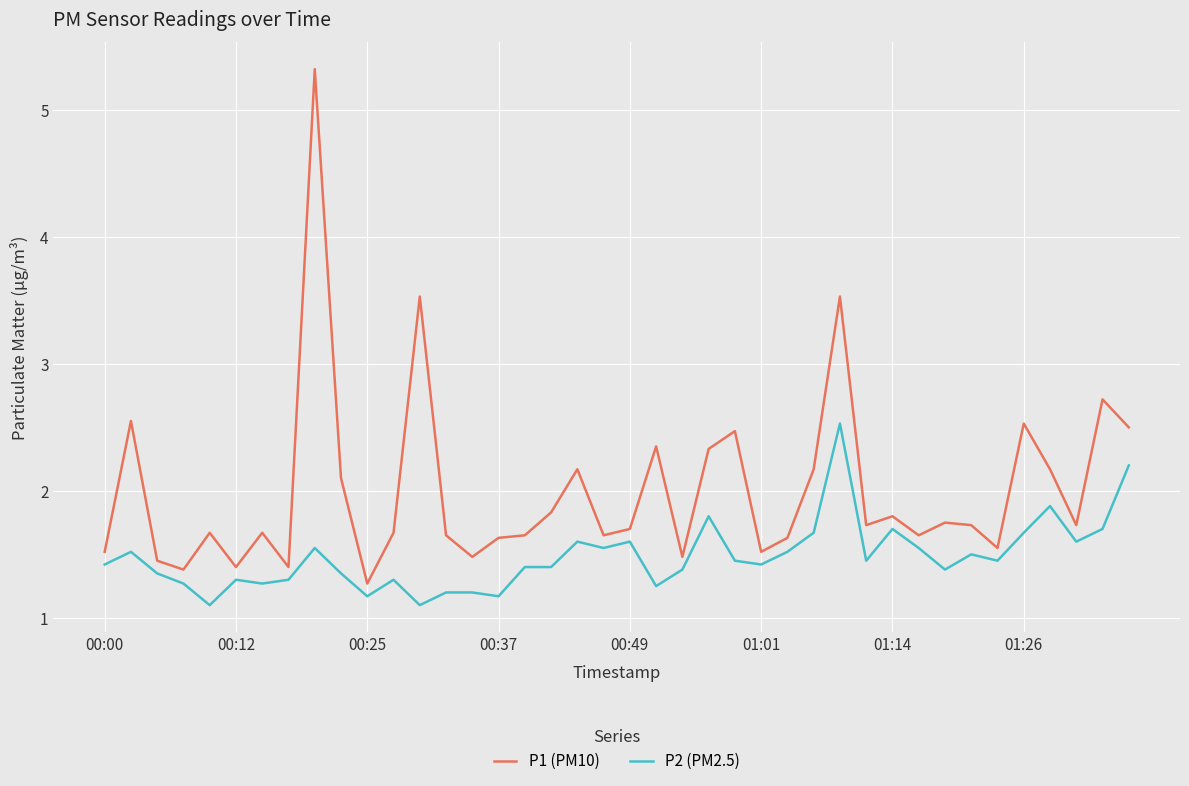

What is the highest value of the P1 (PM10) series?

5.3